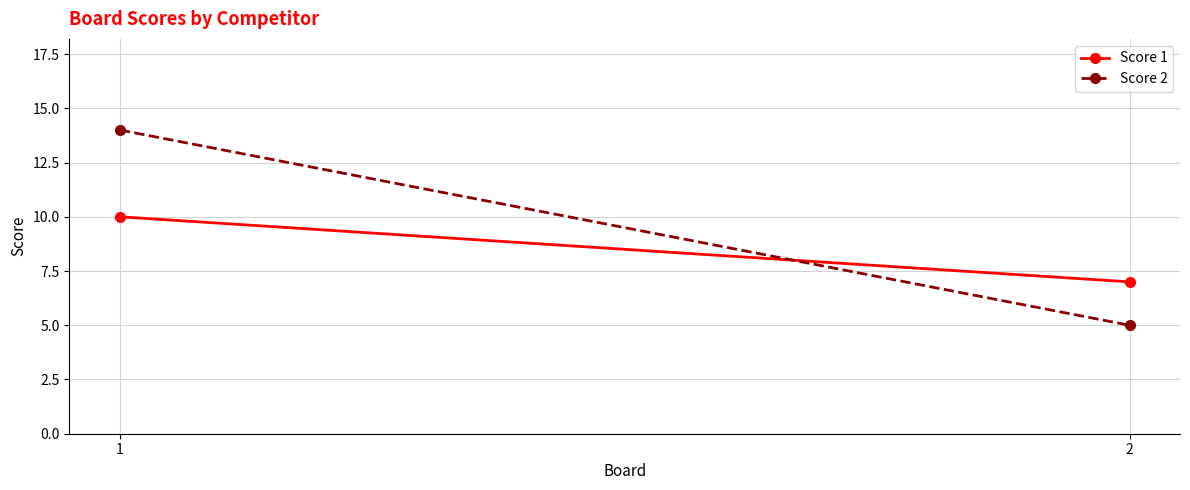

What is the total value across all series at 2?

12